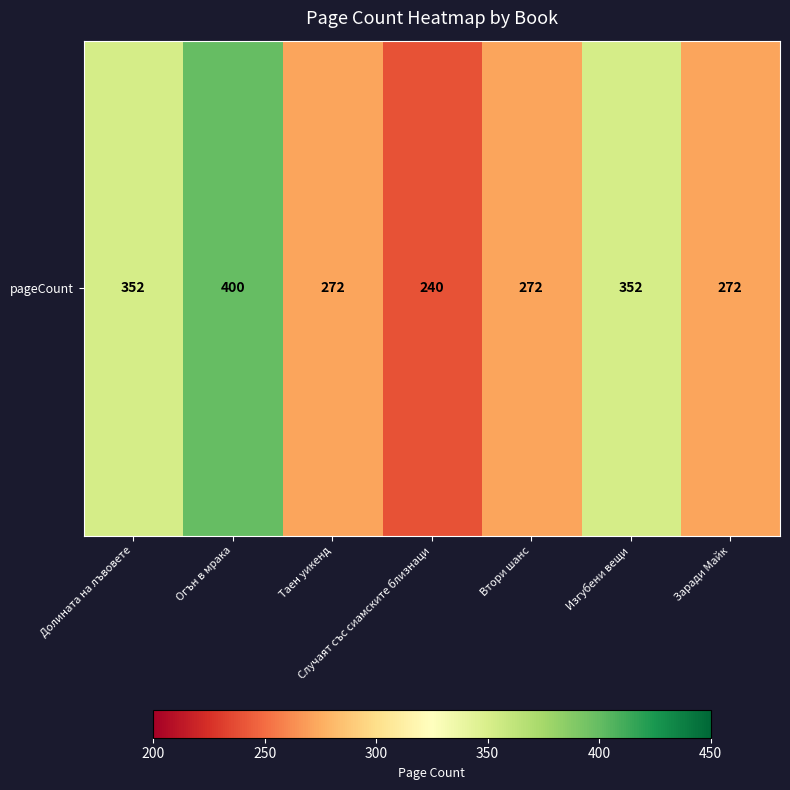

How many data points does each series have?

7